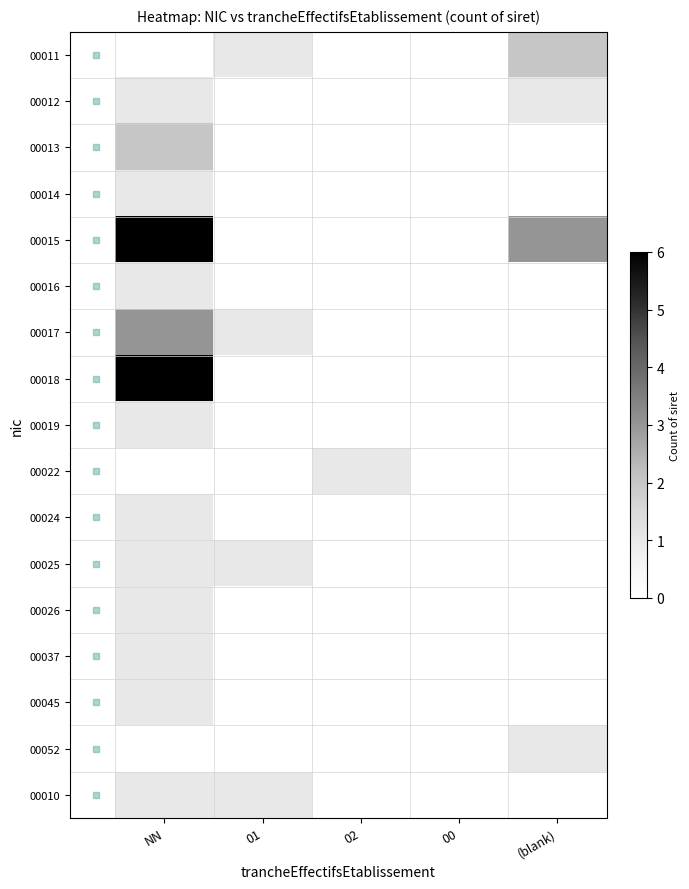

What is the spread (max minus min) of values at 02?

1